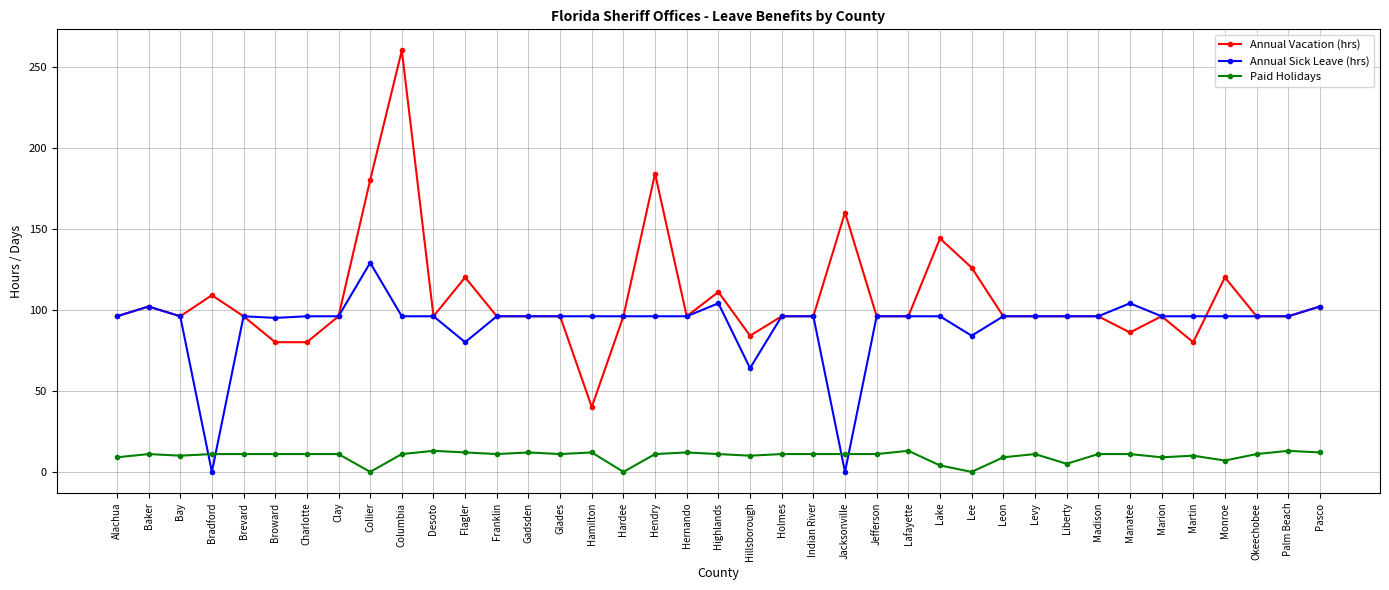

At which label does Annual Vacation (hrs) reach its peak?

Columbia